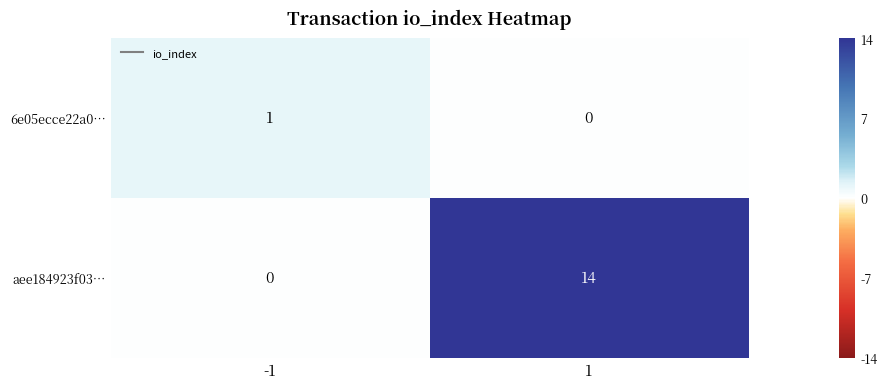

What value does the aee184923f03… series have at 1?

14